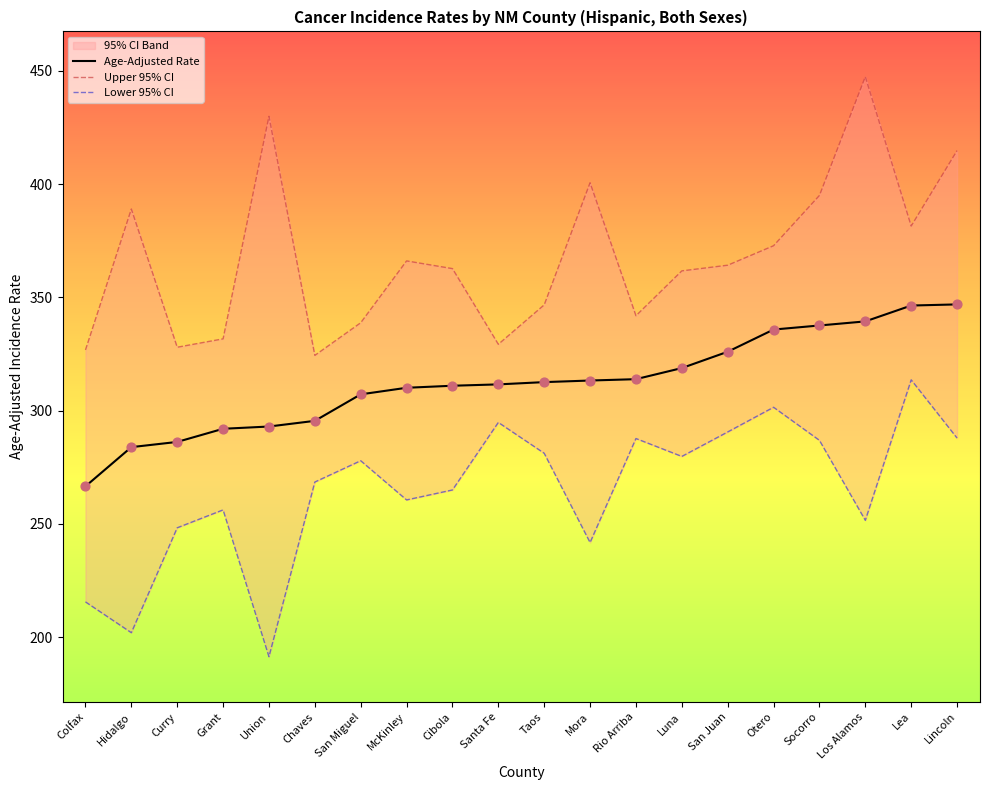

Which series has the largest total across all categories?

Upper 95% CI